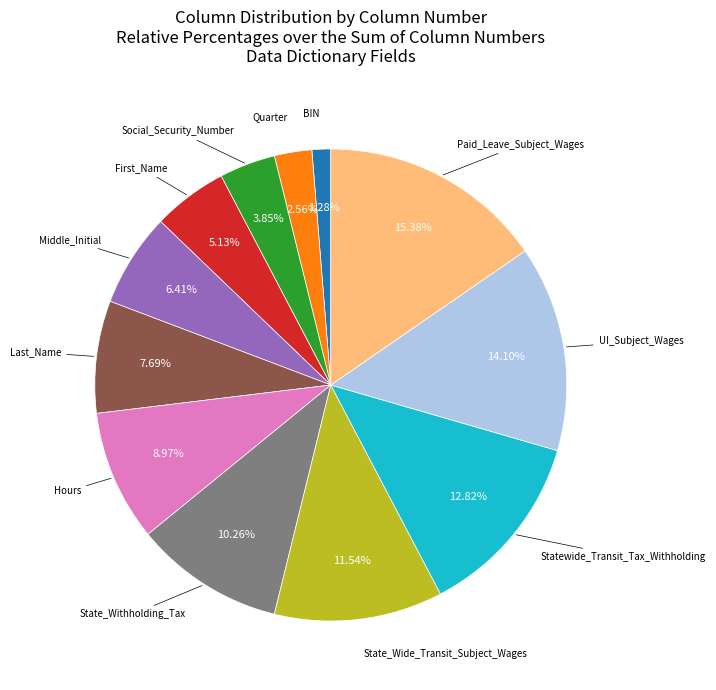

What percentage is the Paid_Leave_Subject_Wages slice, to the nearest percent?

15%